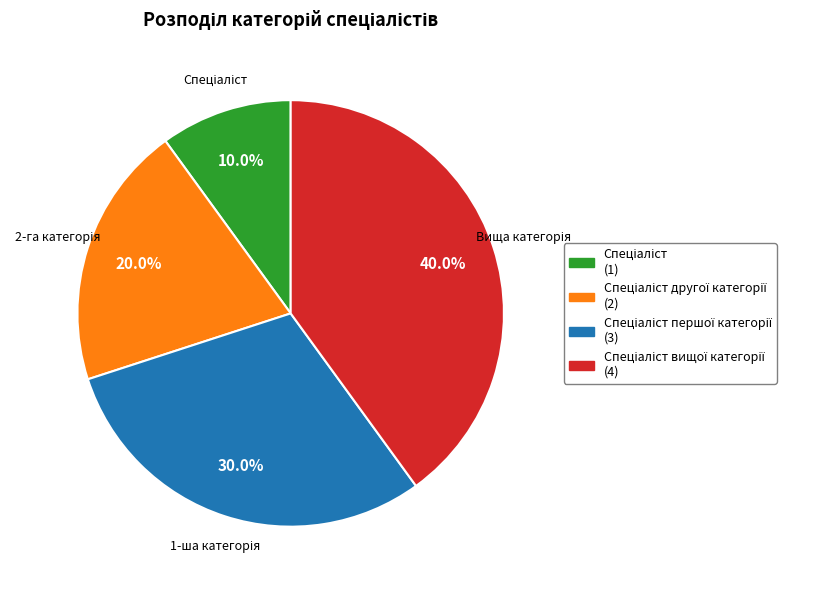

How many slices are in this pie chart?

4